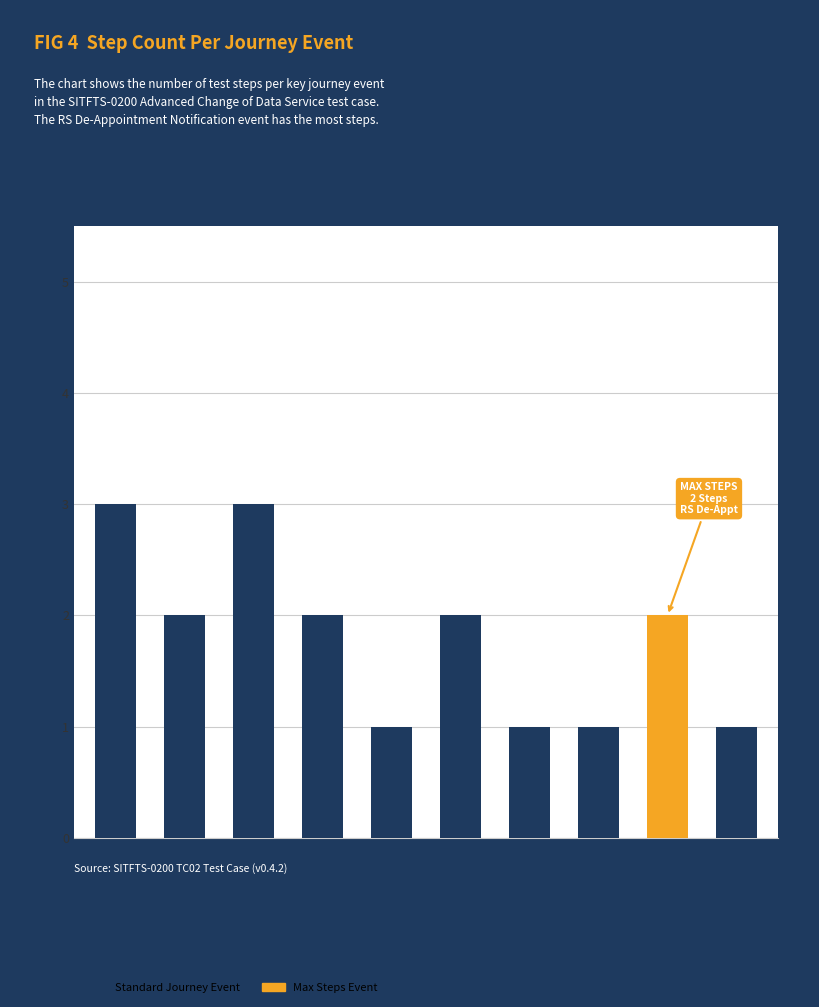

What is the maximum value shown in the chart?

3